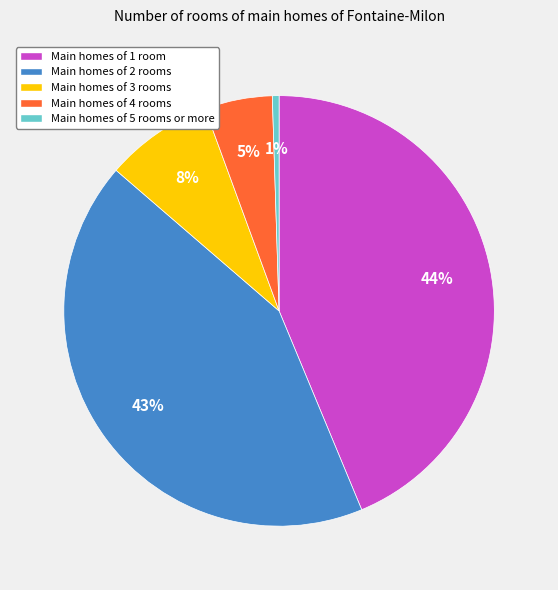

To the nearest percent, what is the difference between the largest and smallest slice percentages?

43%